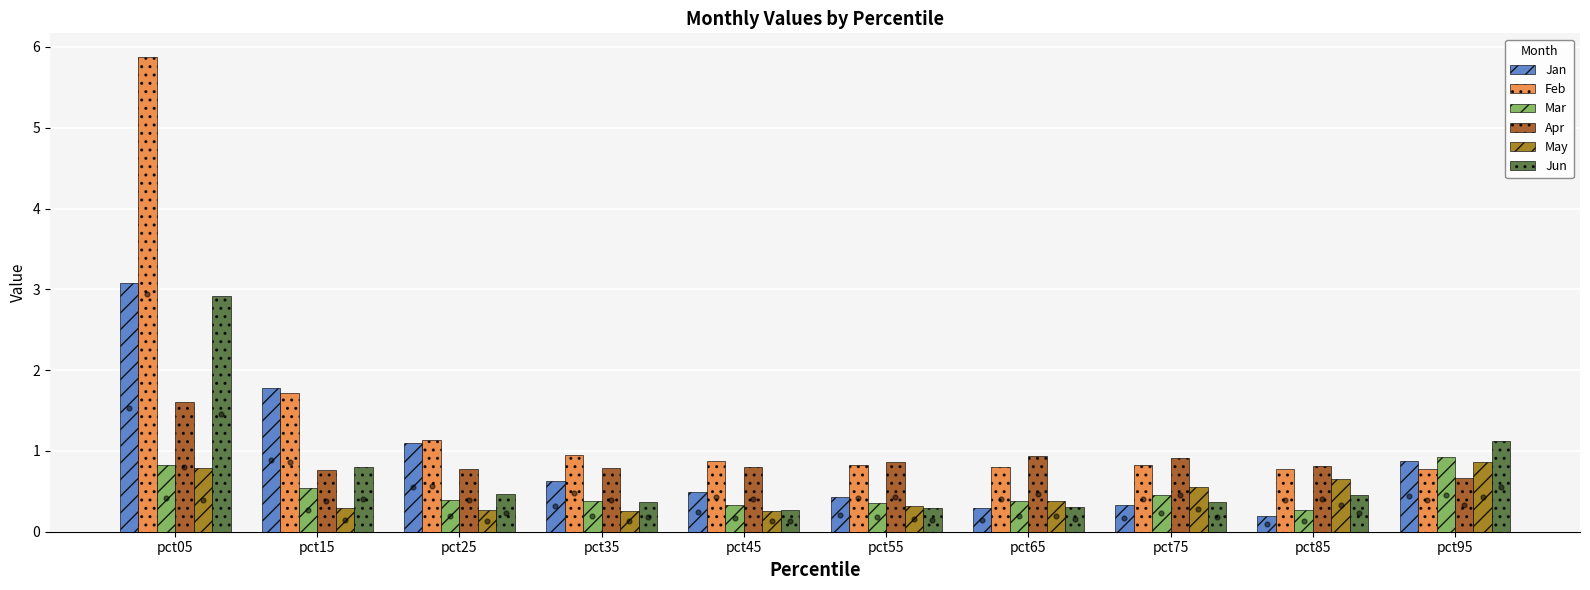

Which series contains the lowest Y value?

Jan